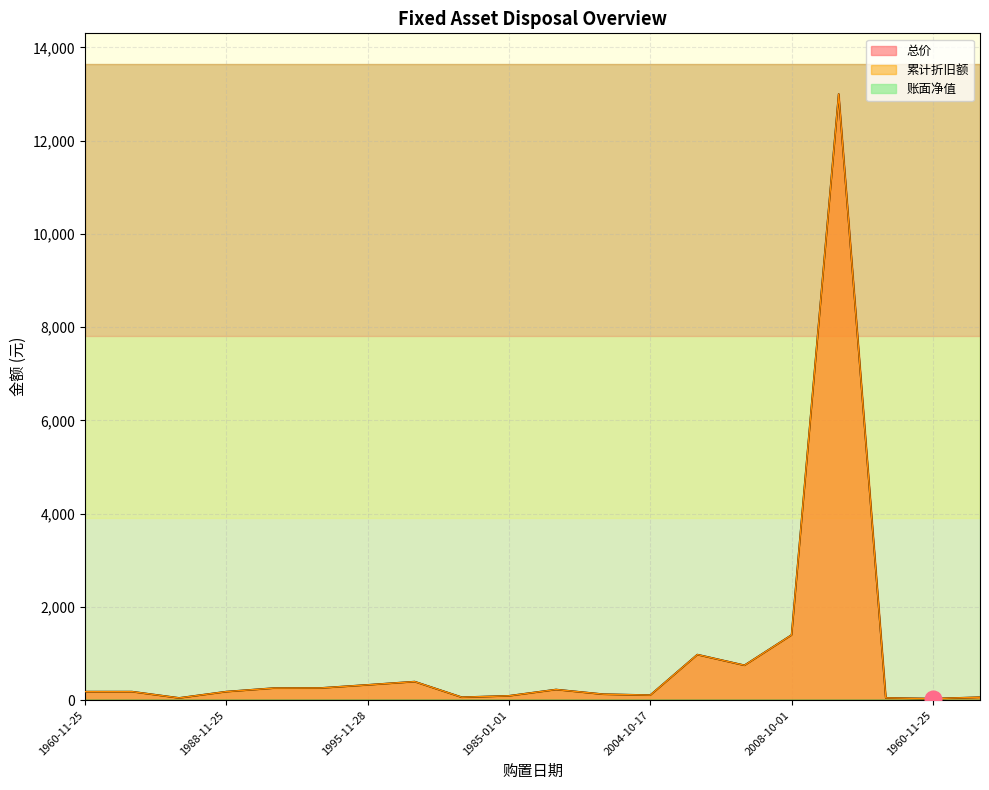

How many values in the 总价 series are below 185?

8